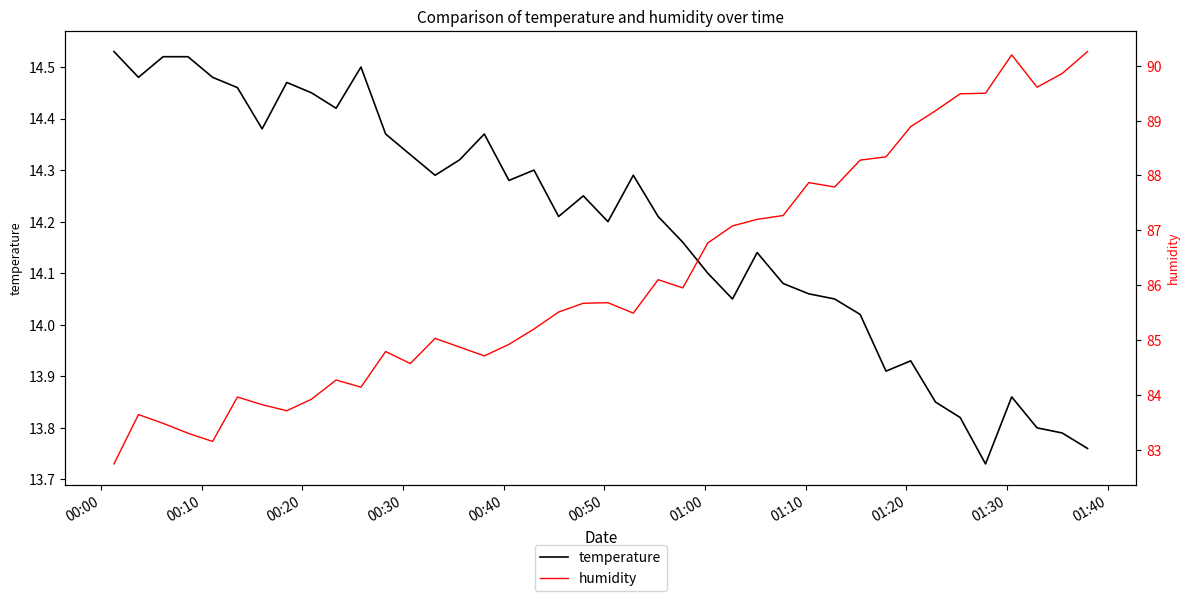

What is the difference between the second highest and second lowest values in the temperature series?

0.8